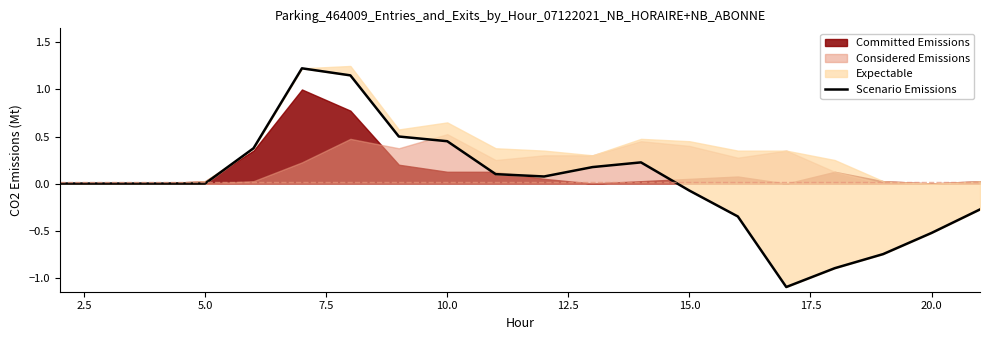

How many interior local peaks (higher than both neighbors) does the data have?

2